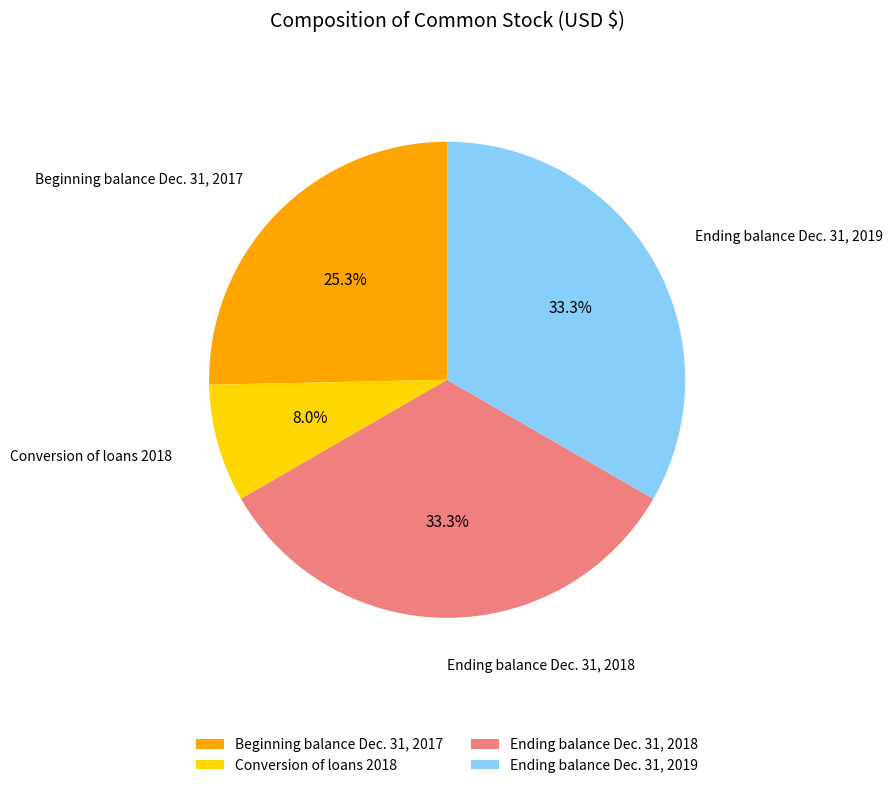

To the nearest percent, what is the combined percentage of Ending balance Dec. 31, 2019 and Beginning balance Dec. 31, 2017?

59%